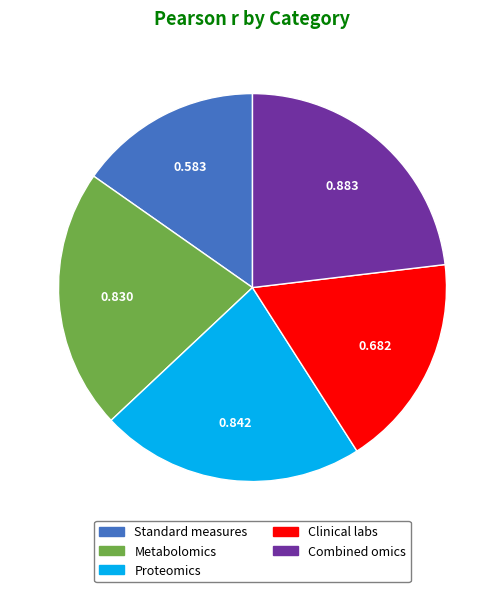

Do Clinical labs and Proteomics together represent more than half of the pie?

No